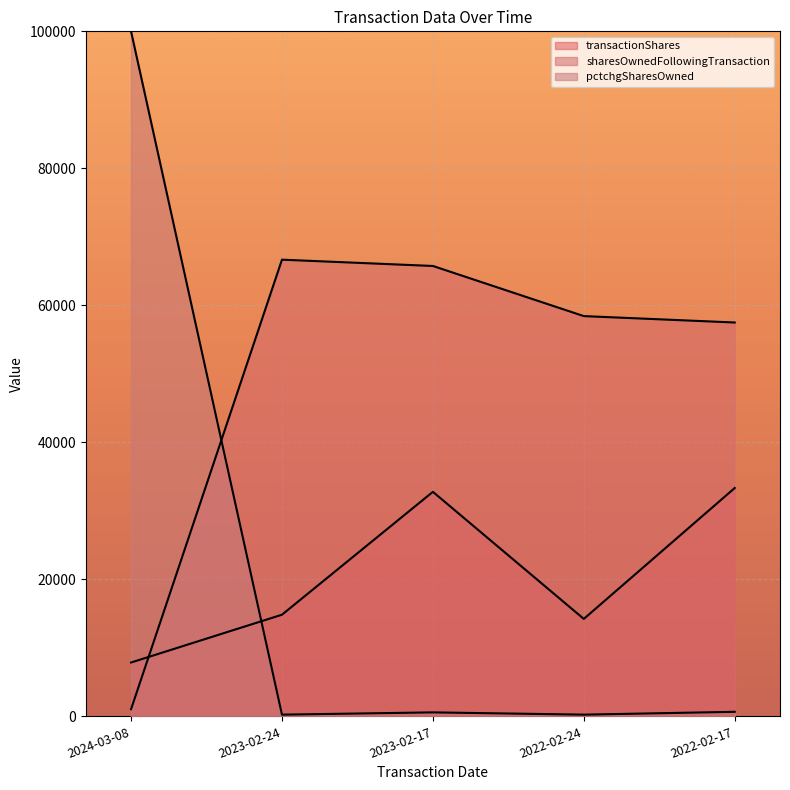

What is the label of the 3rd point from the left?

2023-02-17